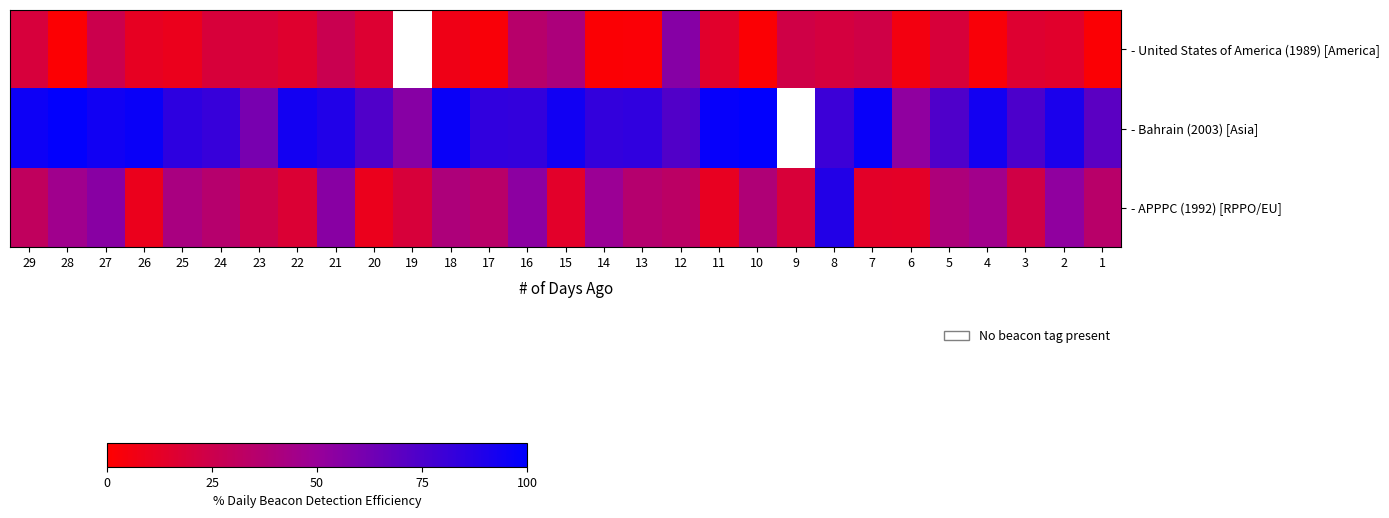

How many data points does each series have?

29